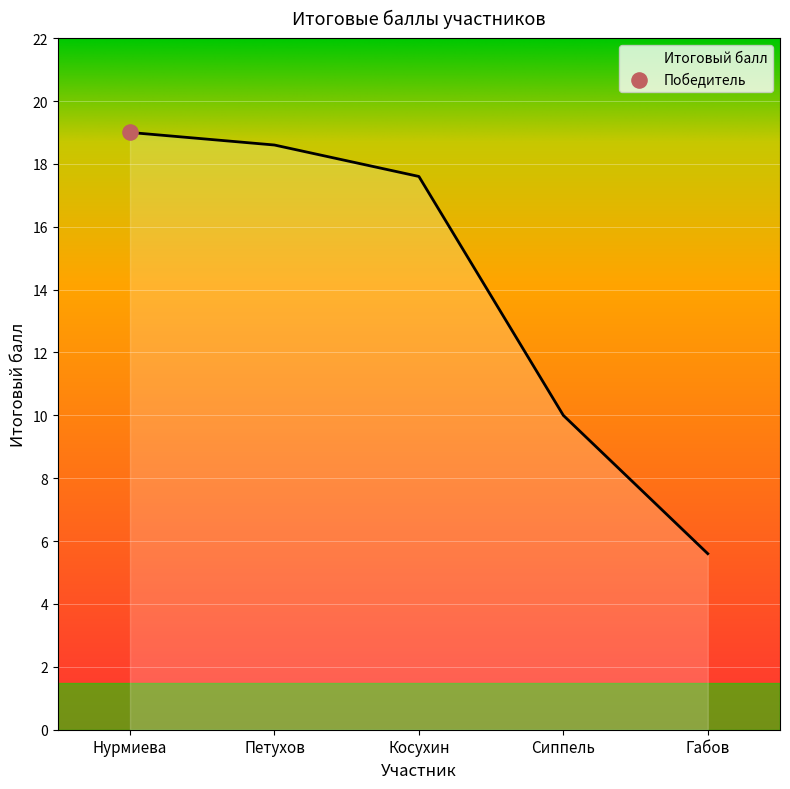

What is the change in value from Нурмиева to Петухов?

-0.4